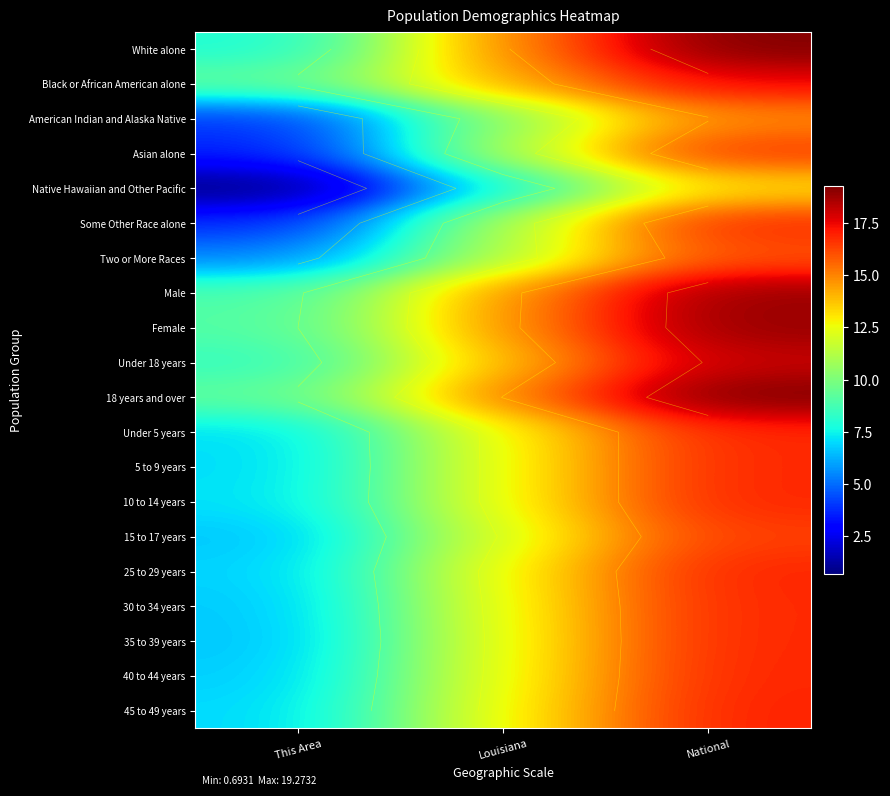

What is the average value of the Native Hawaiian and Other Pacific series?

7.2